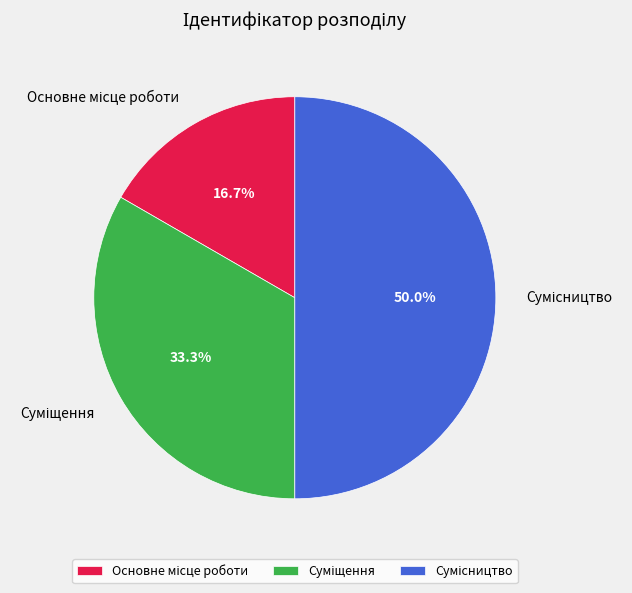

Is Основне місце роботи the majority of the pie?

No